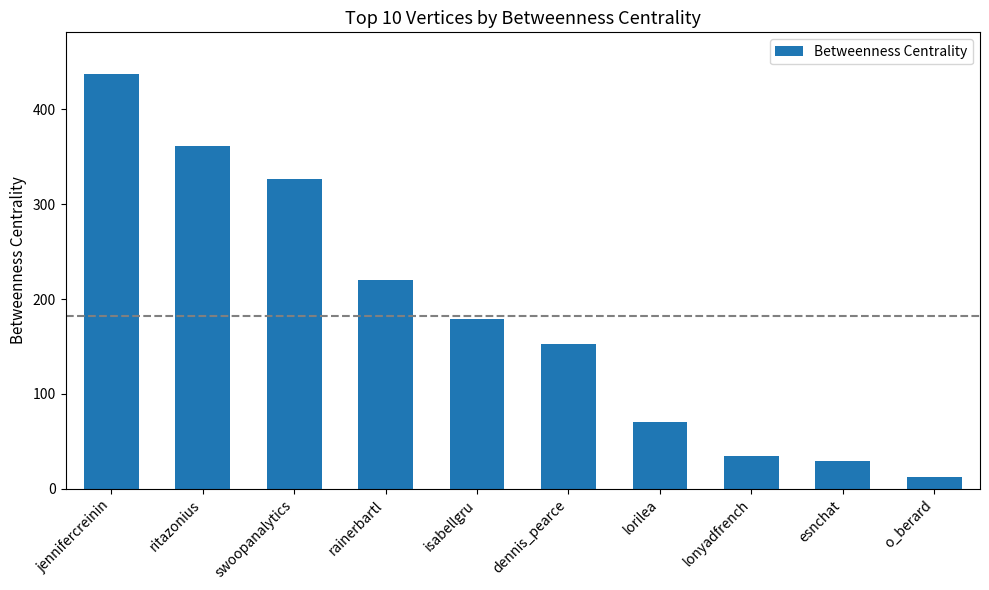

What position from the right is jennifercreinin?

10